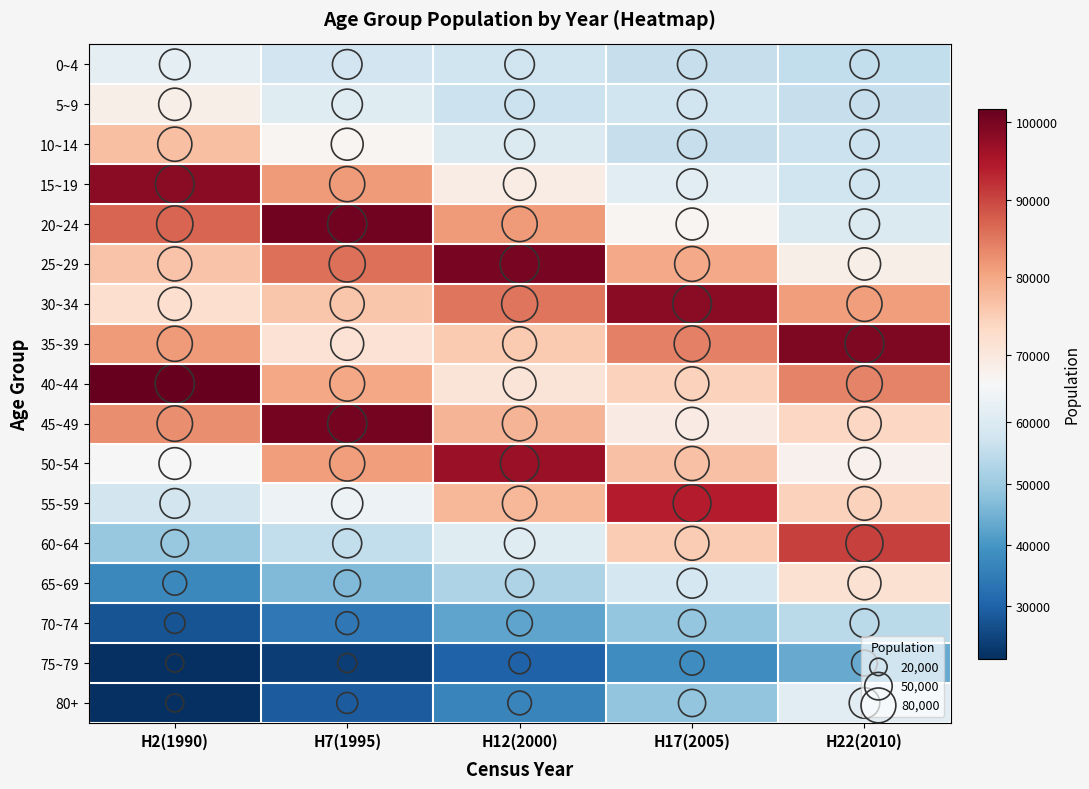

Reading left to right, transcribe all the data shown in this chart.

0~4: H2(1990)=61965	H7(1995)=57599	H12(2000)=57511	H17(2005)=56067	H22(2010)=55251
5~9: H2(1990)=68421	H7(1995)=60706	H12(2000)=56806	H17(2005)=57262	H22(2010)=55806
10~14: H2(1990)=76943	H7(1995)=67064	H12(2000)=59722	H17(2005)=55804	H22(2010)=56736
15~19: H2(1990)=98373	H7(1995)=81296	H12(2000)=68960	H17(2005)=61515	H22(2010)=57340
20~24: H2(1990)=86808	H7(1995)=100499	H12(2000)=81349	H17(2005)=67079	H22(2010)=59738
25~29: H2(1990)=76454	H7(1995)=85819	H12(2000)=99873	H17(2005)=79867	H22(2010)=68315
30~34: H2(1990)=72257	H7(1995)=76001	H12(2000)=85240	H17(2005)=98398	H22(2010)=80994
35~39: H2(1990)=81400	H7(1995)=71556	H12(2000)=75489	H17(2005)=84238	H22(2010)=99365
40~44: H2(1990)=101756	H7(1995)=80062	H12(2000)=70975	H17(2005)=74516	H22(2010)=83850
45~49: H2(1990)=82862	H7(1995)=100367	H12(2000)=78409	H17(2005)=69095	H22(2010)=73687
50~54: H2(1990)=66039	H7(1995)=81038	H12(2000)=97024	H17(2005)=76611	H22(2010)=67806
55~59: H2(1990)=58125	H7(1995)=63985	H12(2000)=78117	H17(2005)=94187	H22(2010)=74403
60~64: H2(1990)=49396	H7(1995)=55334	H12(2000)=60963	H17(2005)=75261	H22(2010)=90485
65~69: H2(1990)=37442	H7(1995)=46478	H12(2000)=52381	H17(2005)=58462	H22(2010)=71646
70~74: H2(1990)=27604	H7(1995)=34259	H12(2000)=42796	H17(2005)=48943	H22(2010)=54384
75~79: H2(1990)=21668	H7(1995)=23934	H12(2000)=30185	H17(2005)=38418	H22(2010)=43633
80+: H2(1990)=21438	H7(1995)=28995	H12(2000)=36860	H17(2005)=48775	H22(2010)=61482